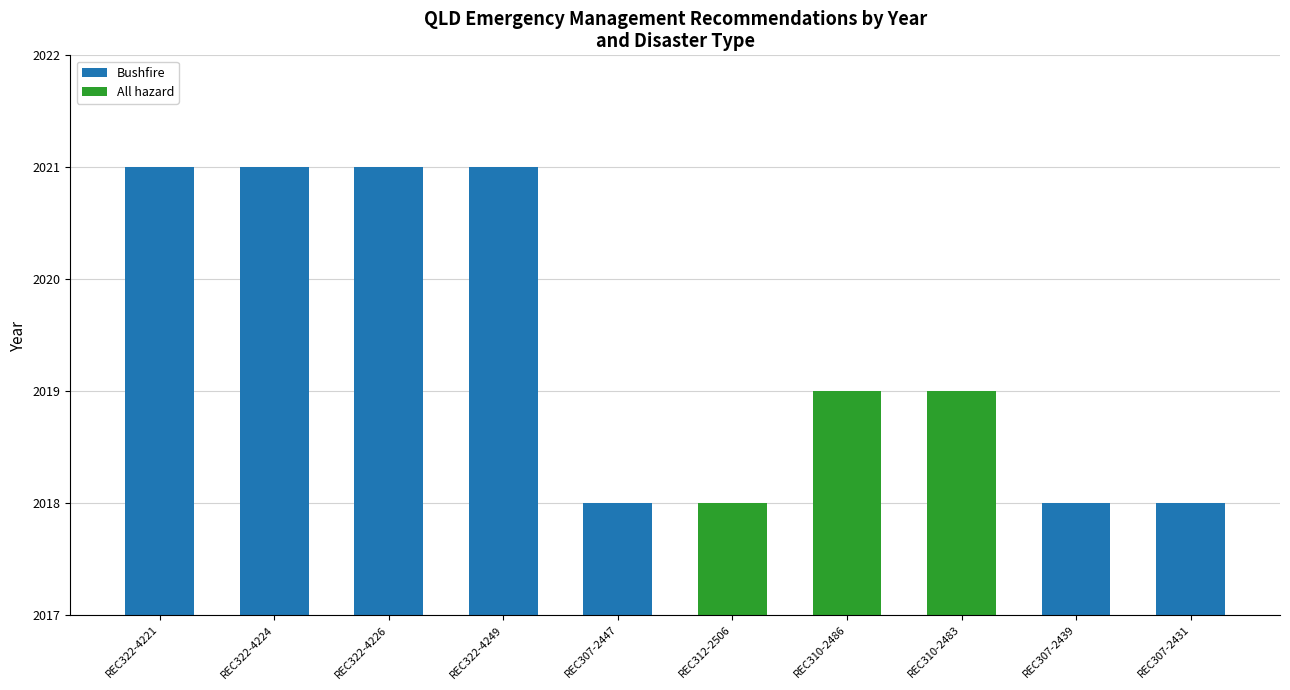

What is the label of the 7th bar from the left?

REC310-2486